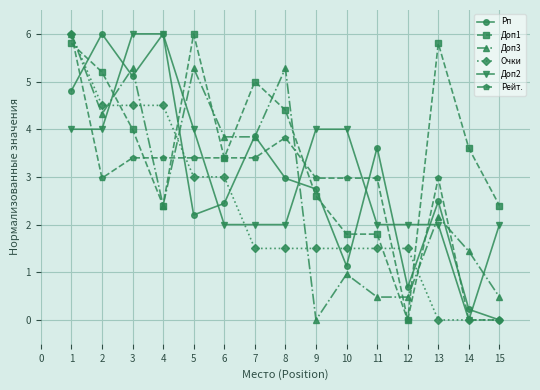

What is the sum of all Доп1 values?

54.2